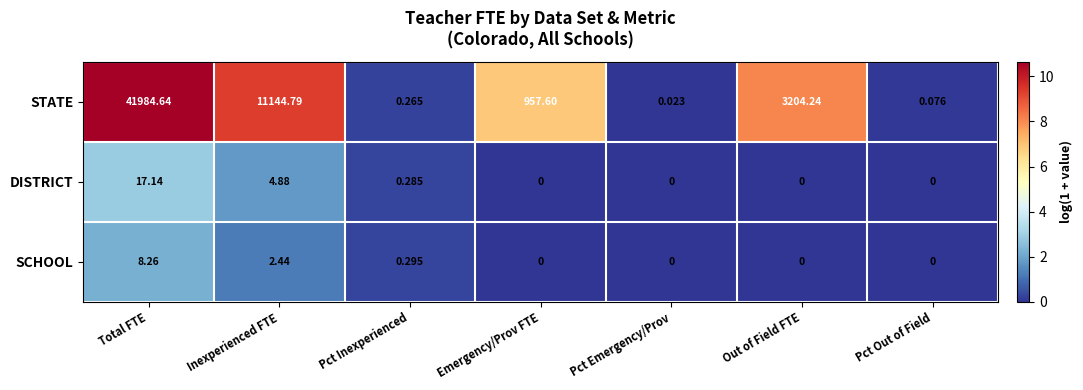

At which label does STATE first exceed 957?

Total FTE